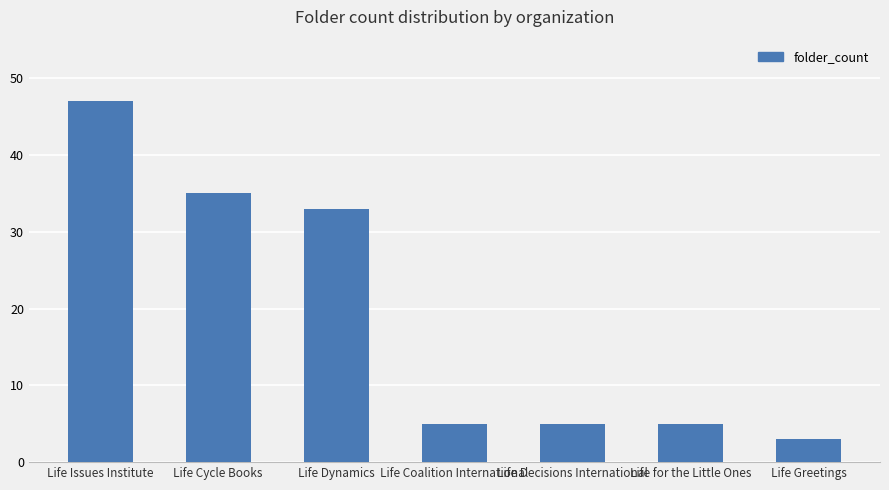

What is the sum of all values?

133